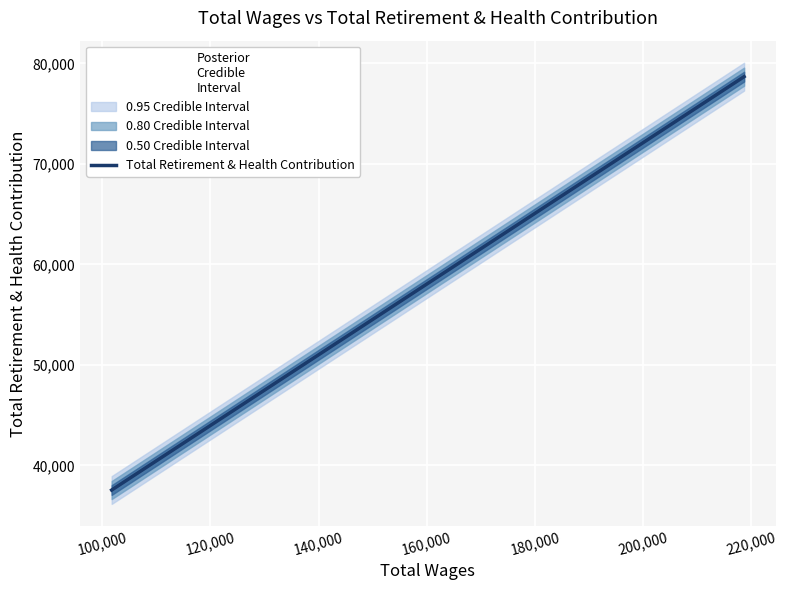

Is it true that the value at 104462.0 is 39417?

True